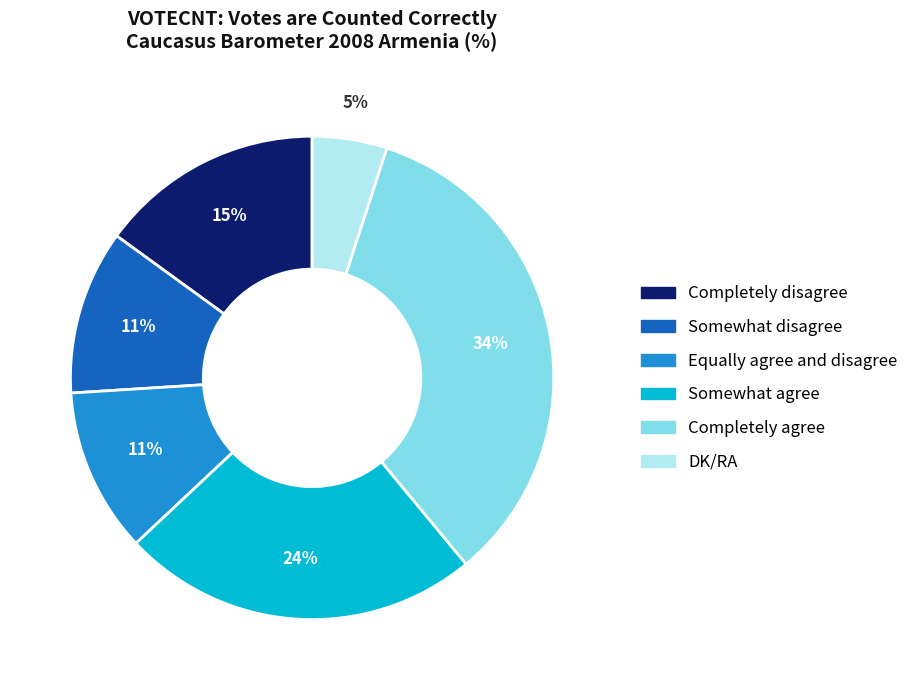

To the nearest percent, what is the combined percentage of Completely agree and DK/RA?

39%